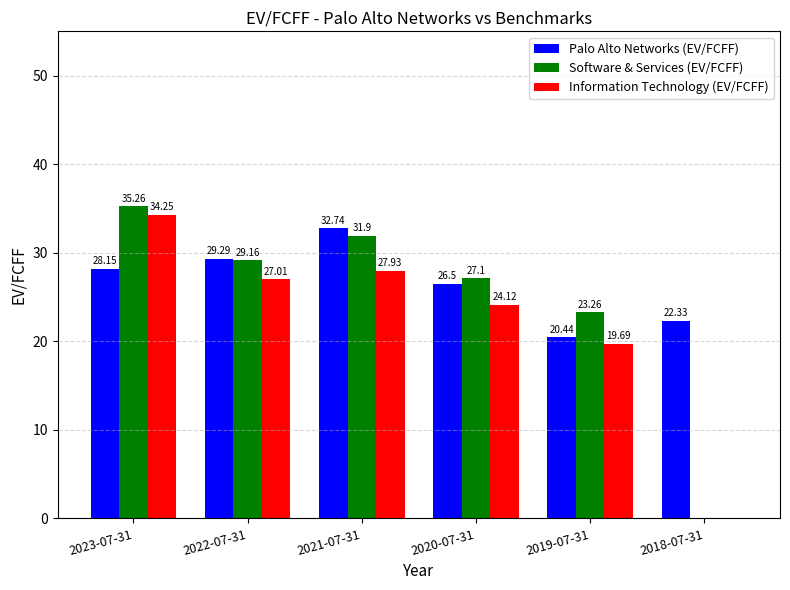

Which series changed the most between 2021-07-31 and 2018-07-31?

Software & Services (EV/FCFF)